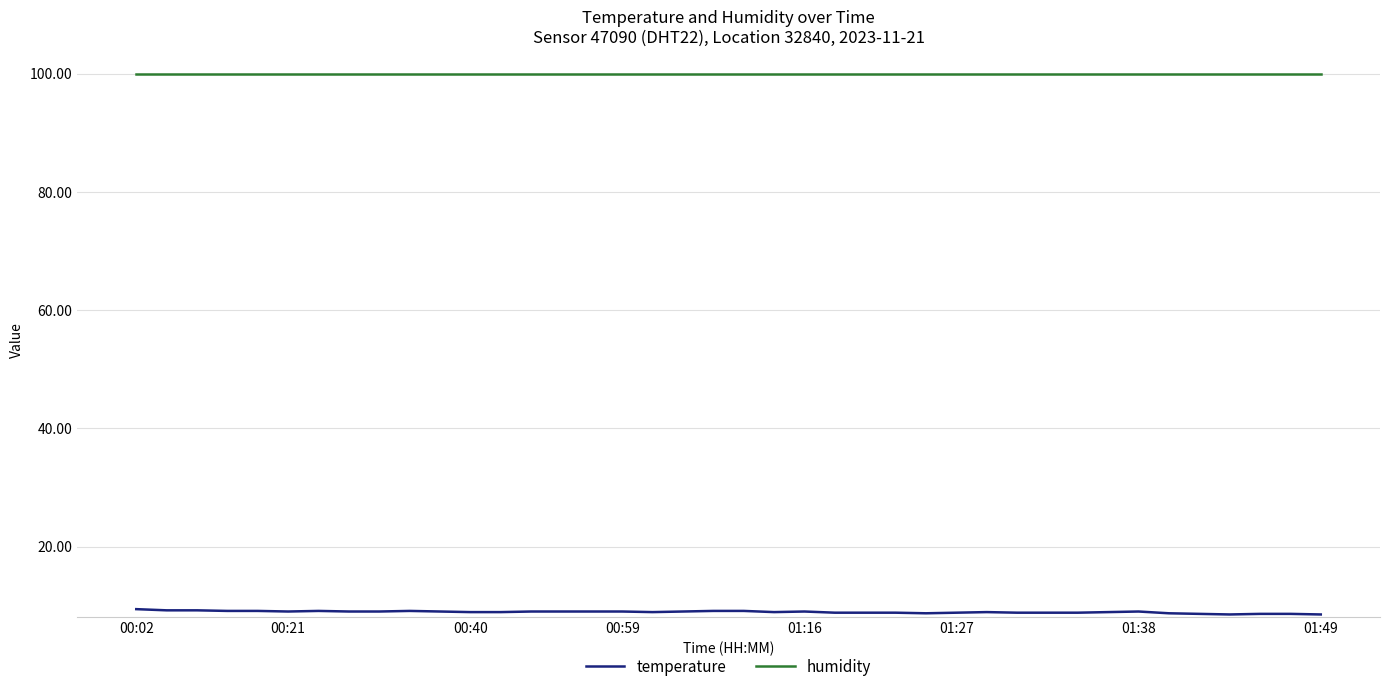

List the series in order of their peak value, highest first.

humidity, temperature